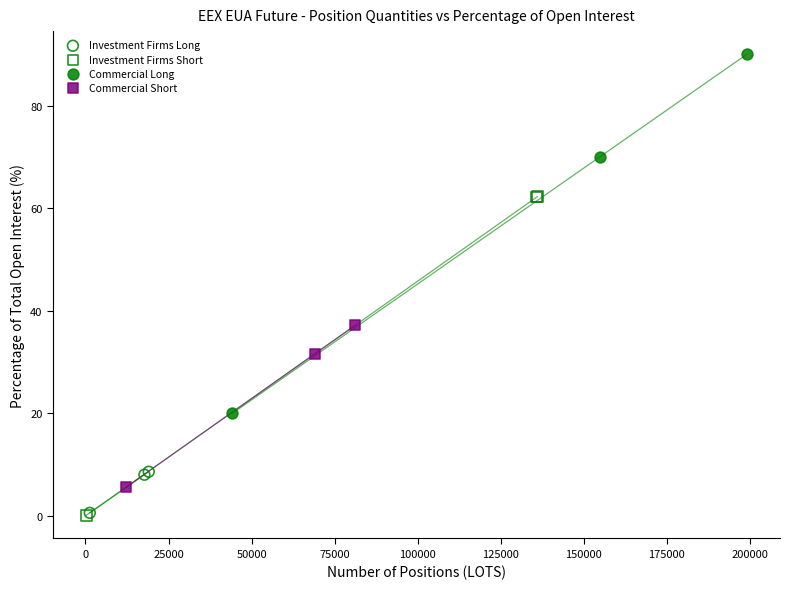

Which series contains the highest Y value?

Commercial Long